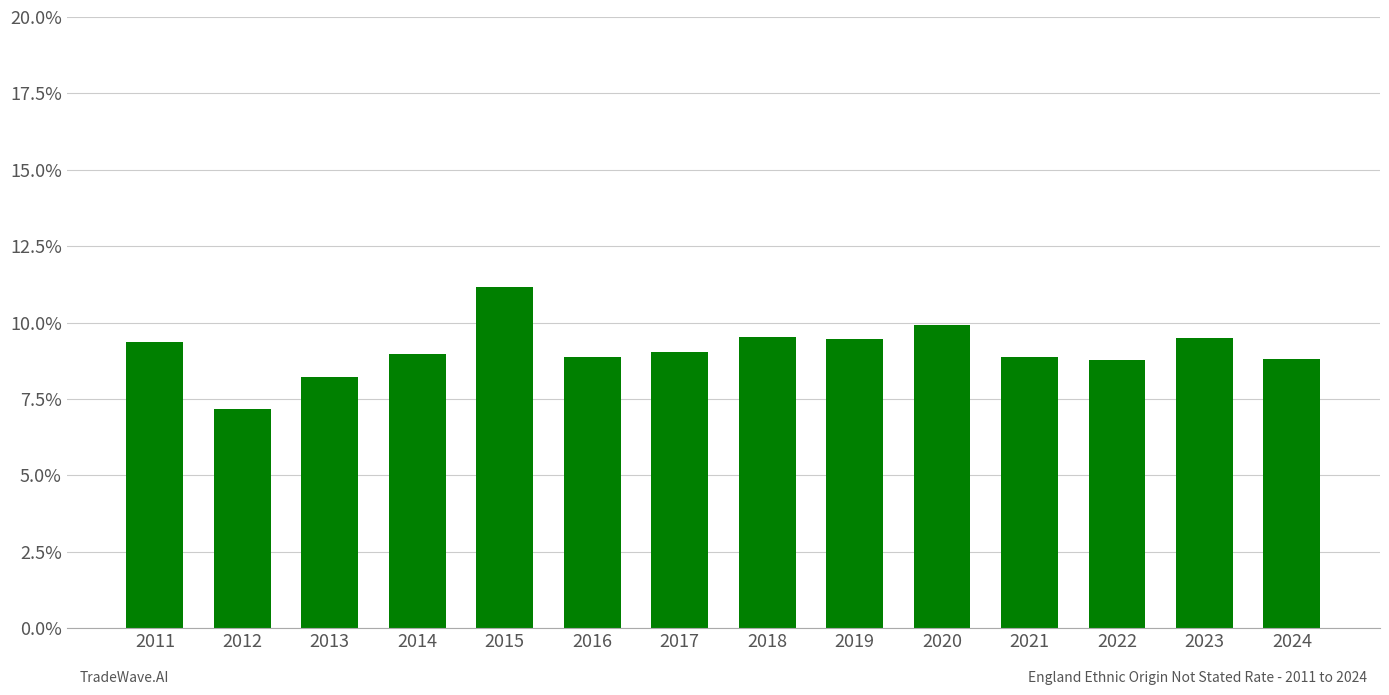

List the labels in order of value, largest first.

2015, 2020, 2018, 2023, 2019, 2011, 2017, 2014, 2021, 2016, 2024, 2022, 2013, 2012